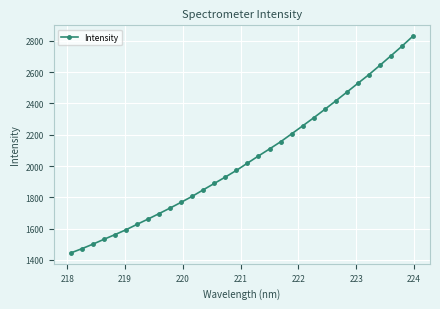

What is the difference between the maximum and minimum values?

1385.2